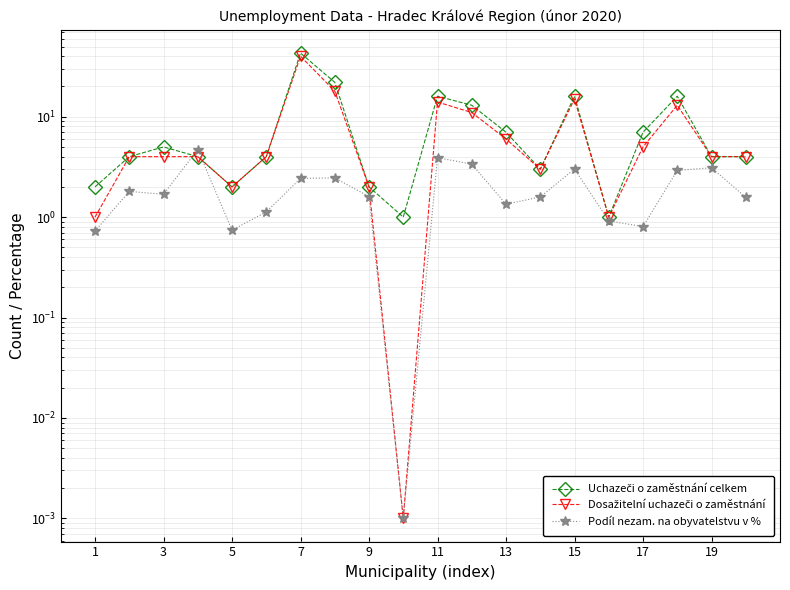

Is this an area chart (filled region under the line)?

No